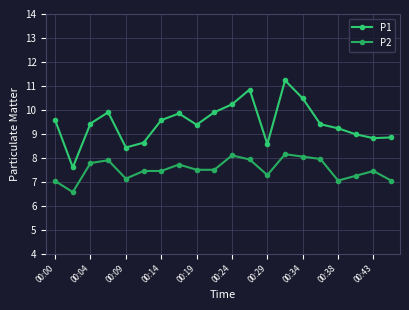

Count the number of categories in the chart.

20